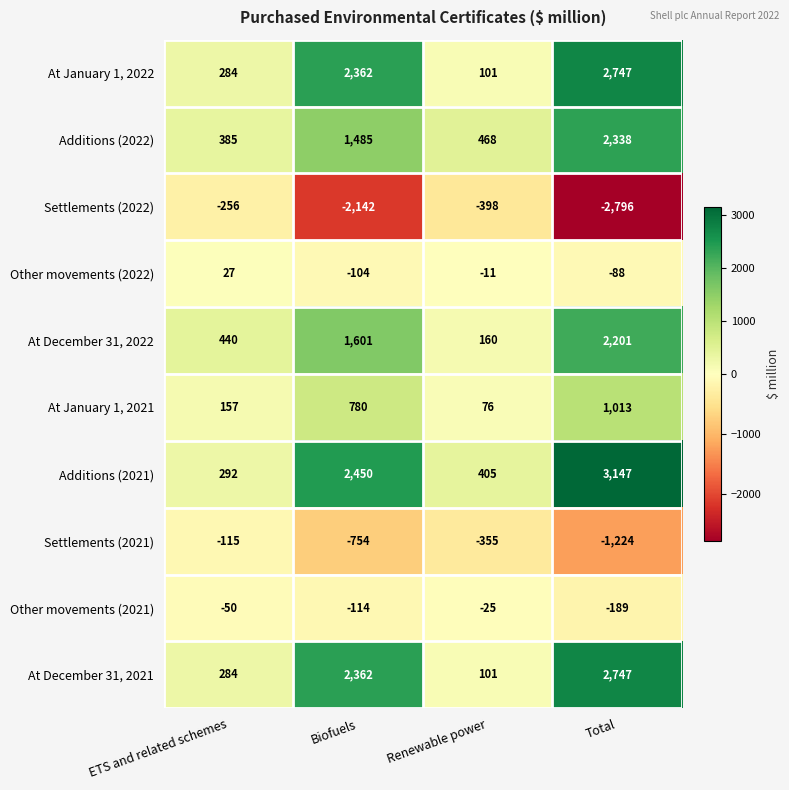

What is the spread (max minus min) of values at Biofuels?

4592